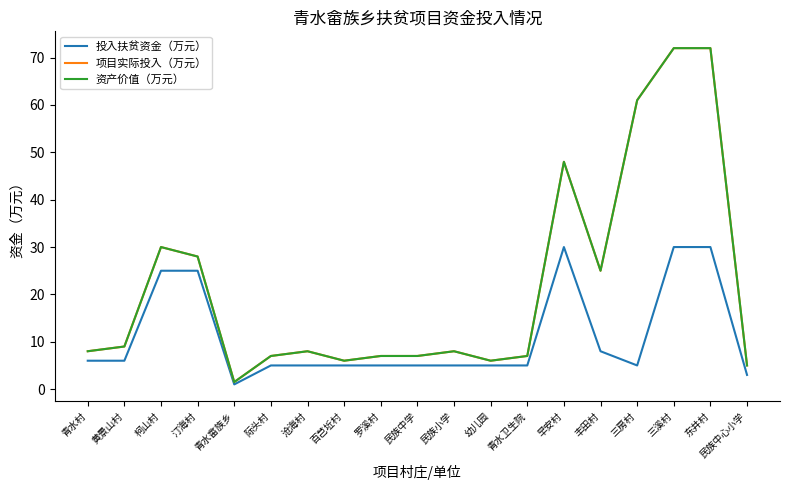

Is this an area chart (filled region under the line)?

No